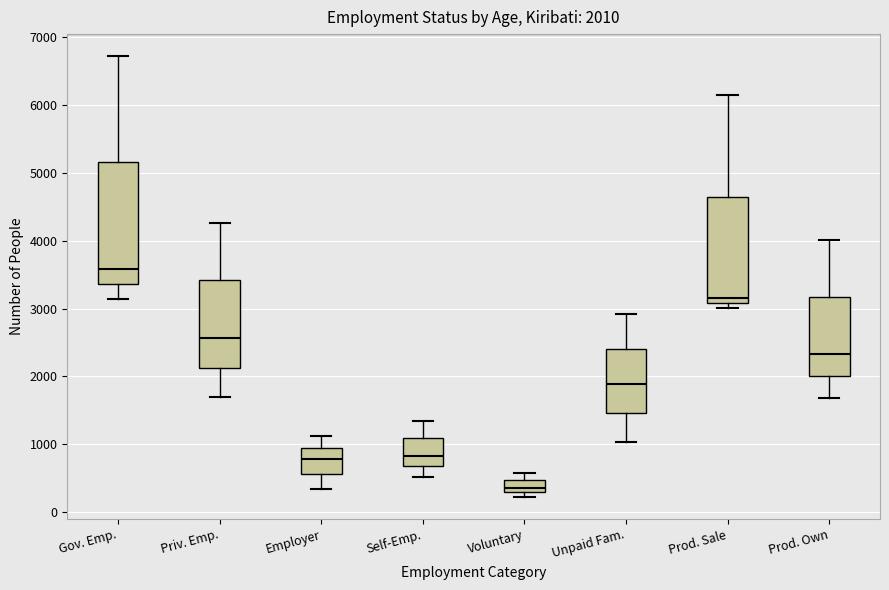

Comparing the boxes themselves (not the whiskers), which one is the tallest?

Gov. Emp.